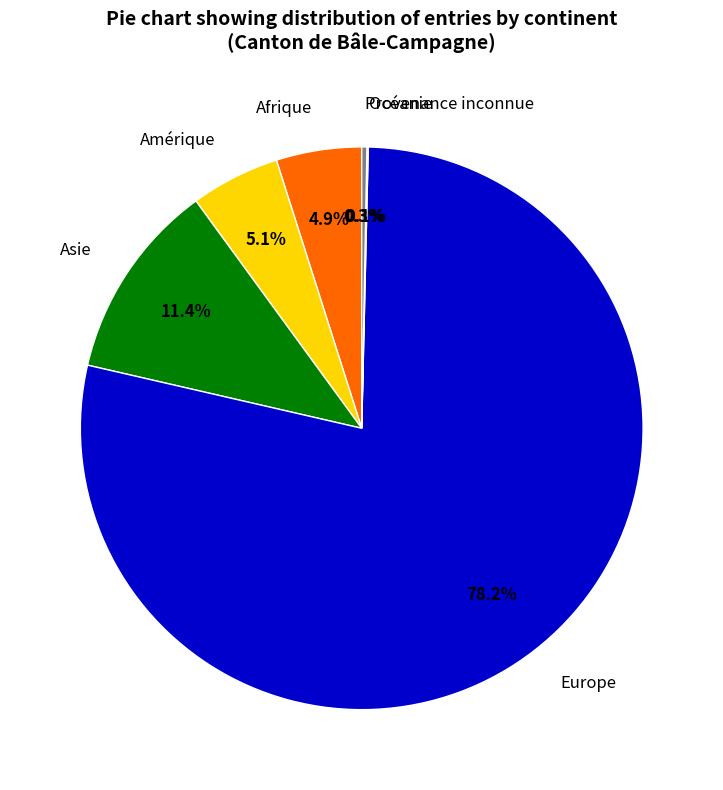

To the nearest percent, what is the difference between the largest and smallest slice percentages?

78%